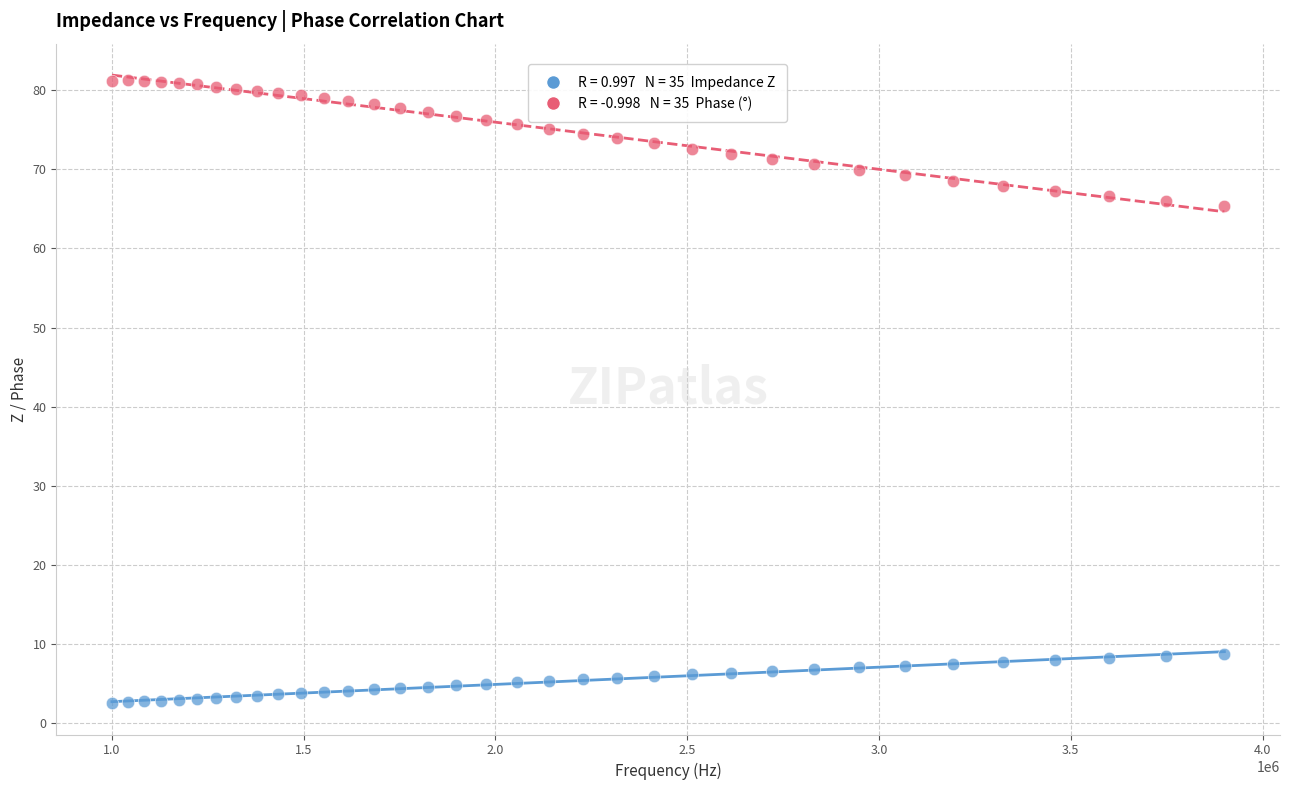

Across all data points, what is the range of Y values (max minus min)?

78.7